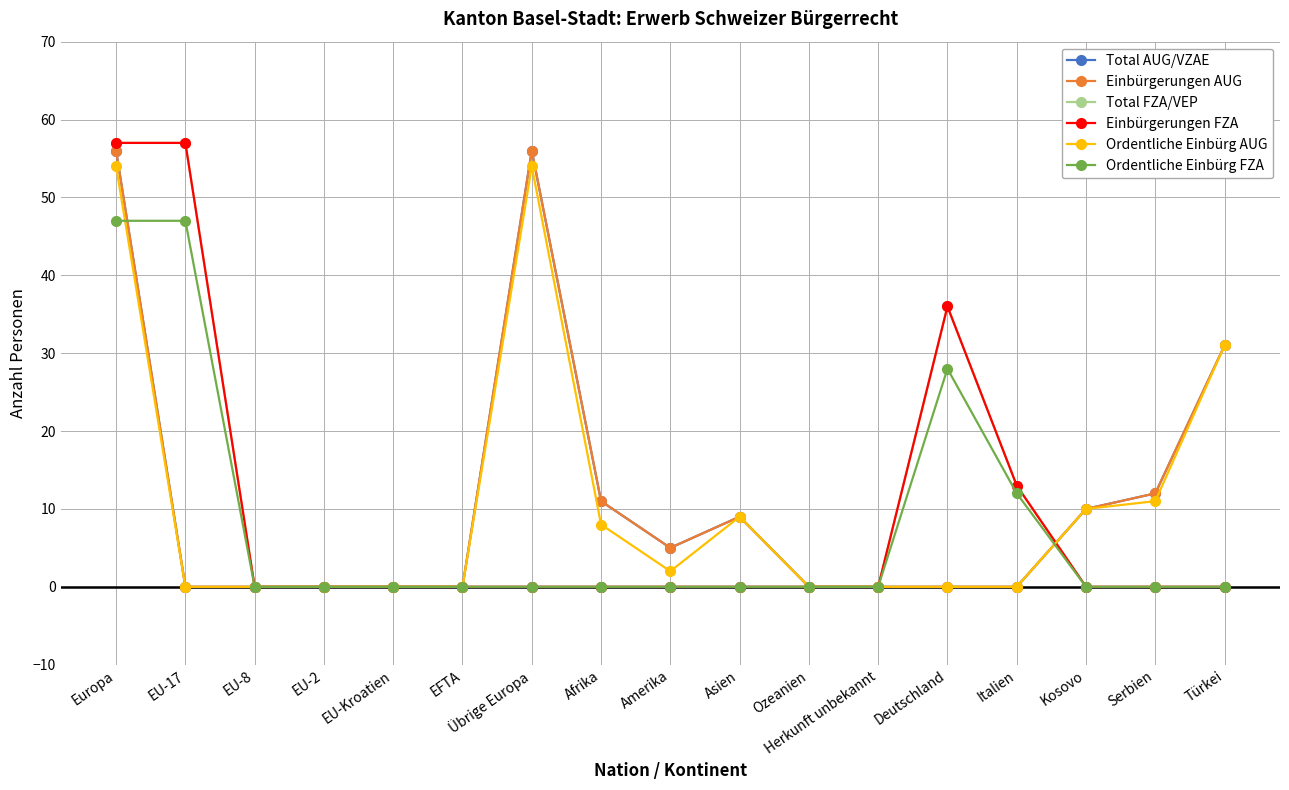

Does the chart have visible grid lines?

Yes